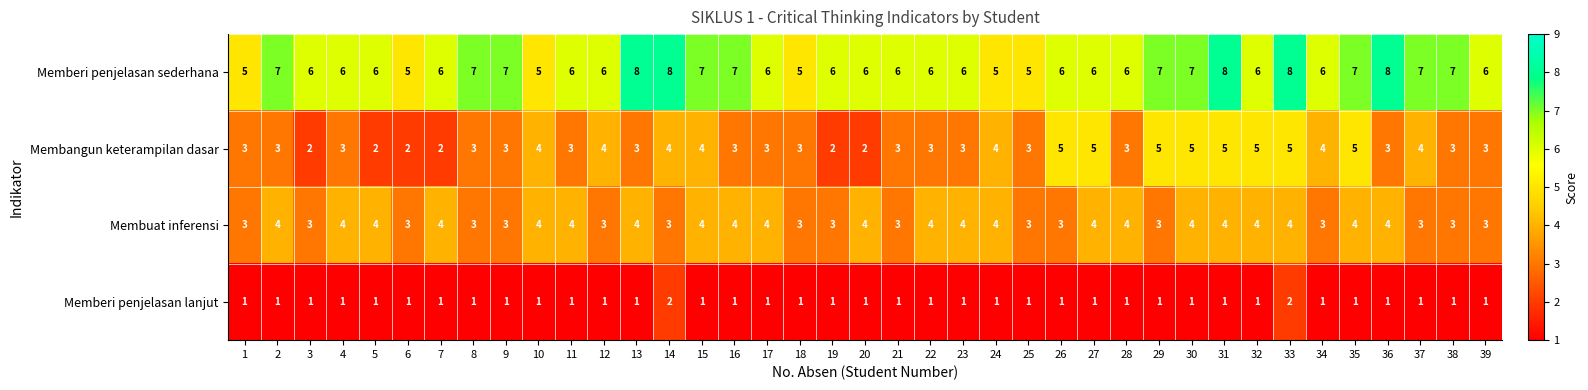

What is the average value of the Membangun keterampilan dasar series?

3